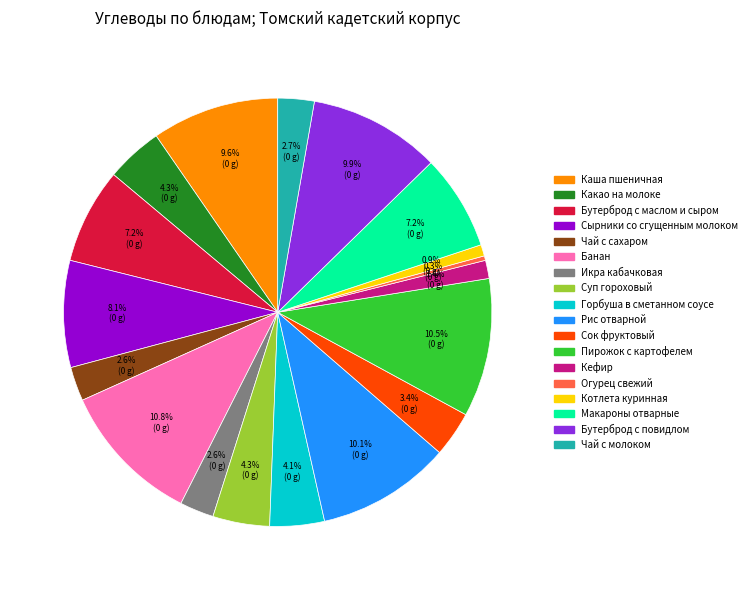

What percentage is NOT represented by Чай с молоком?

97.3%